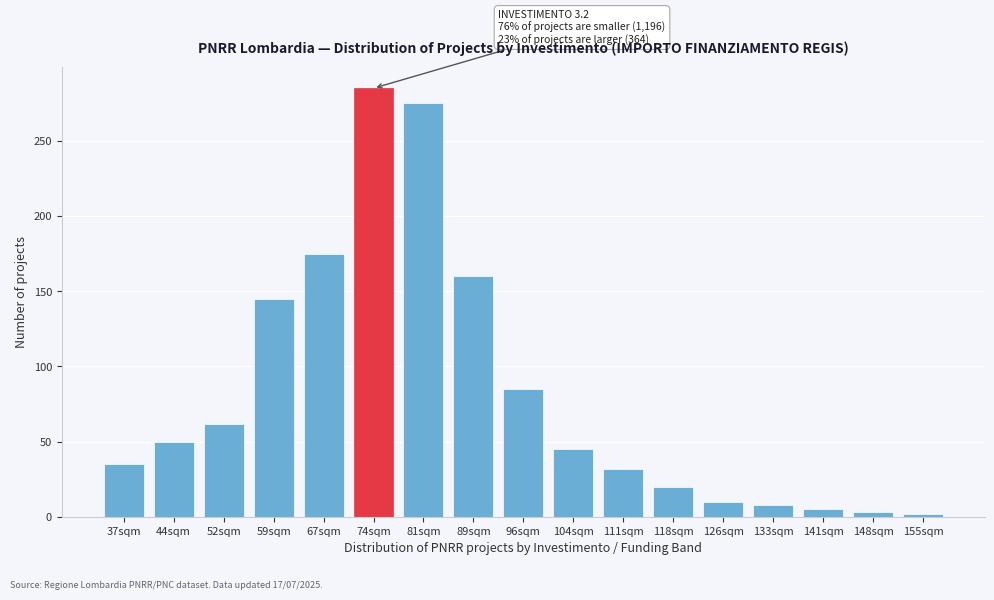

What is the change in value from 59sqm to 126sqm?

-135